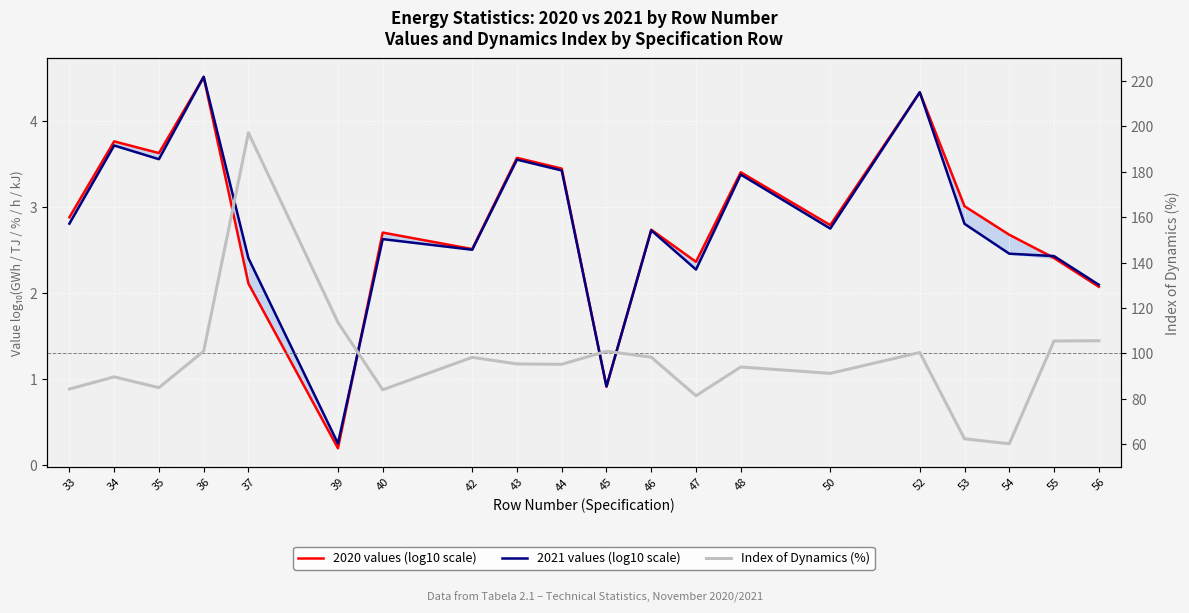

How many interior local valleys does the 2021 values (log10 scale) series have?

6